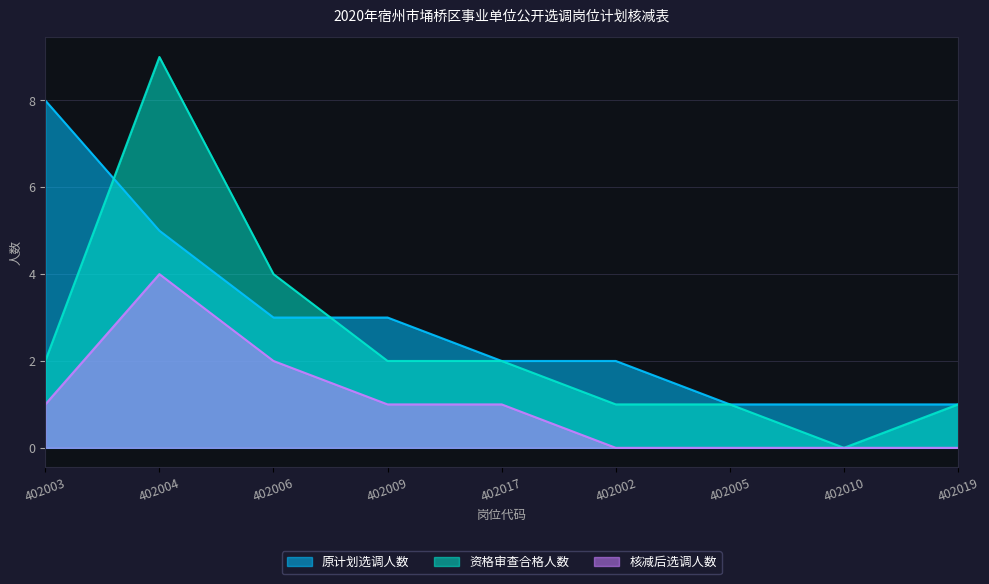

What is the sum of all 资格审查合格人数 values?

22